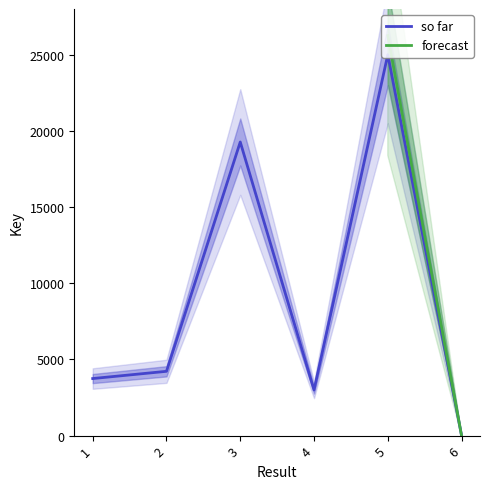

True or false: the data has more than 2 interior local peaks.

False